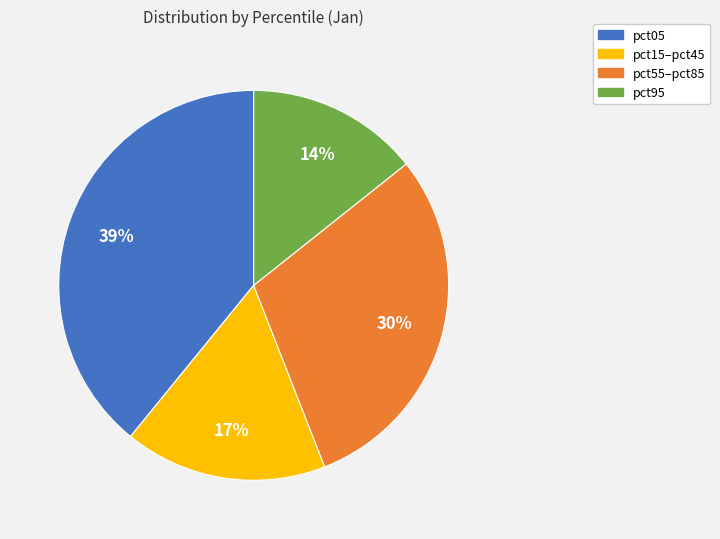

To the nearest percent, what is the difference between the largest and smallest slice percentages?

25%